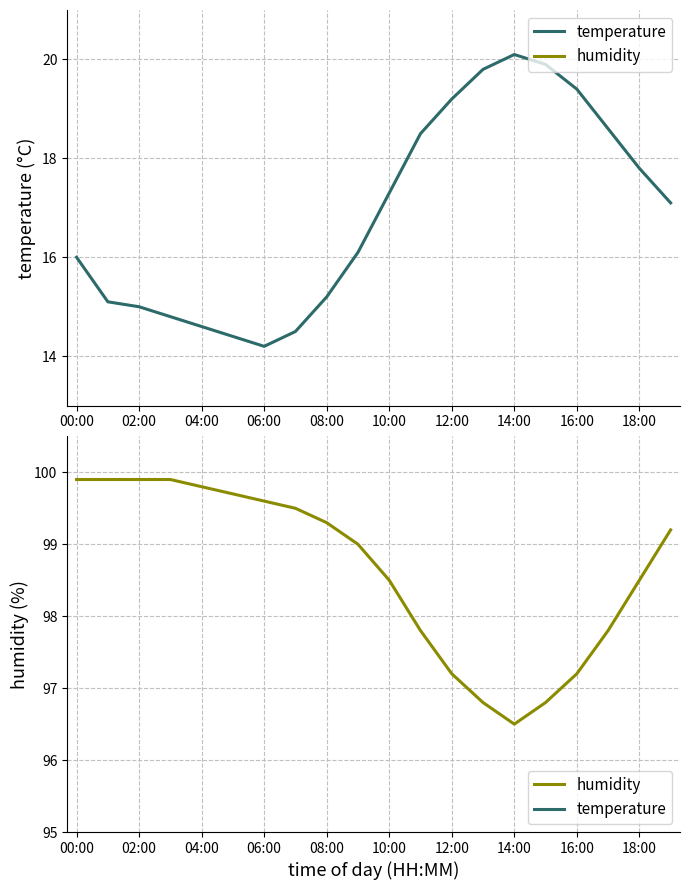

What is the value of the temperature point at the 20th from the left?

17.1